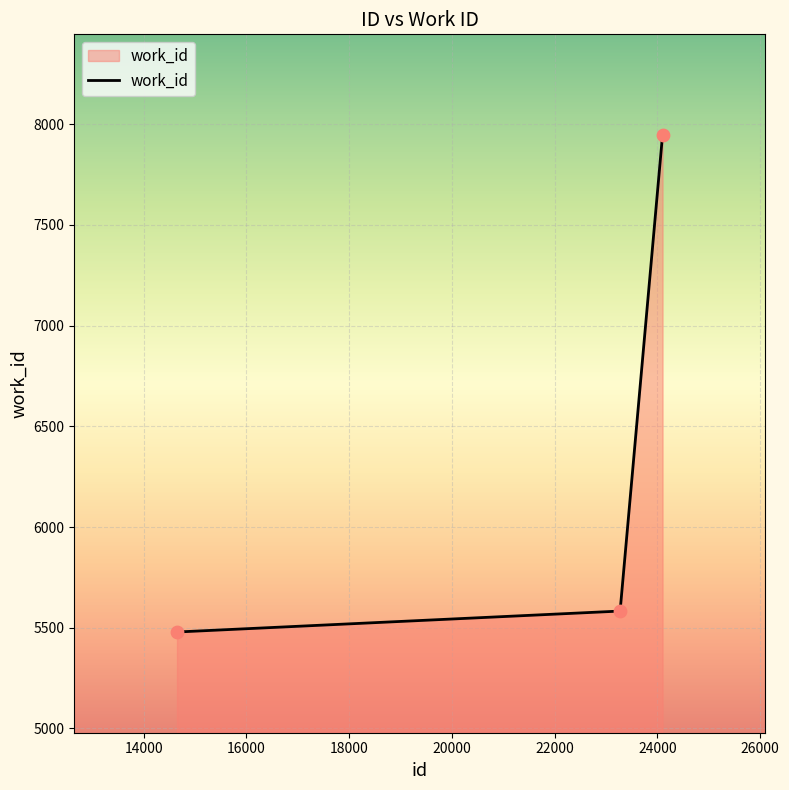

What is the average value?

6336